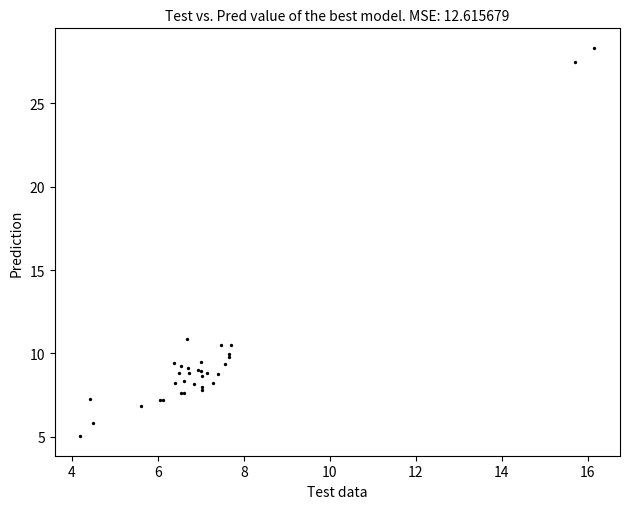

What Y value in the scatter plot is closest to 16?

10.9